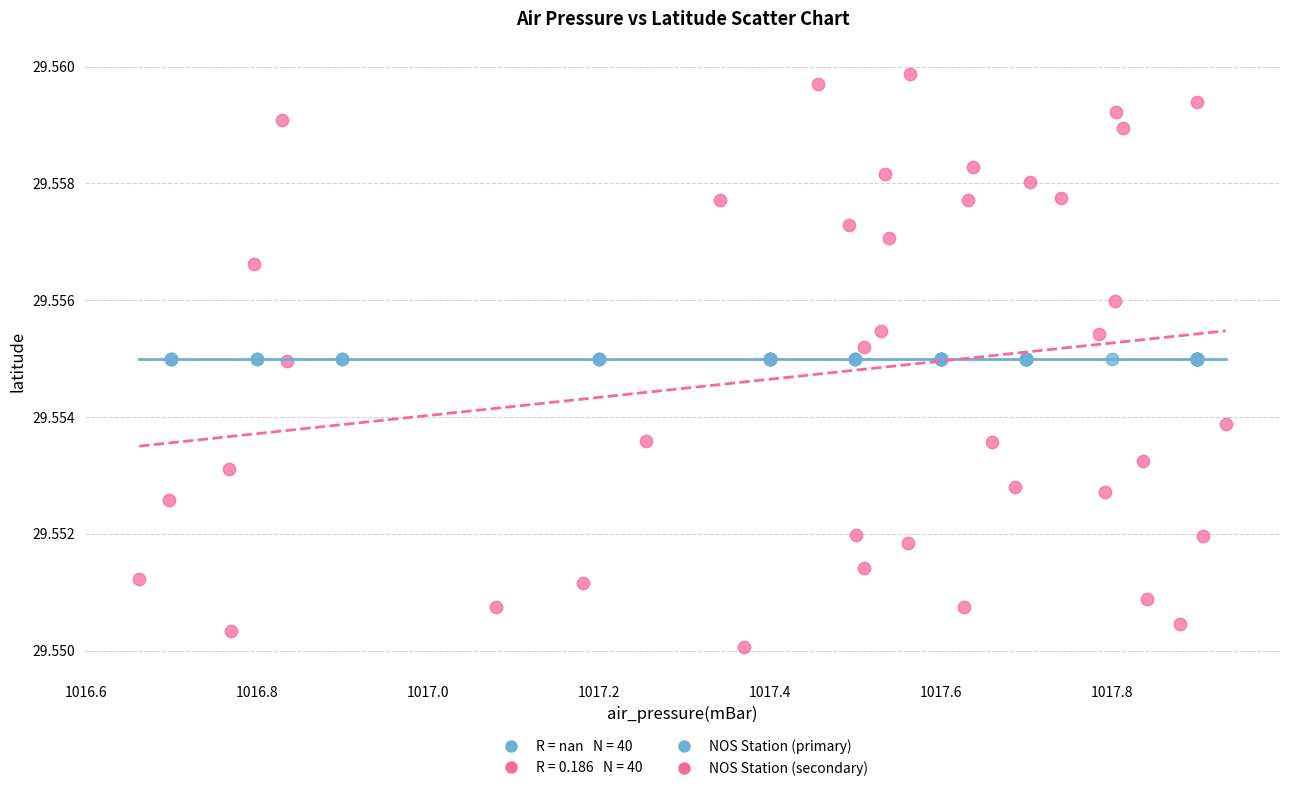

Which series contains the lowest Y value?

NOS Station (secondary)